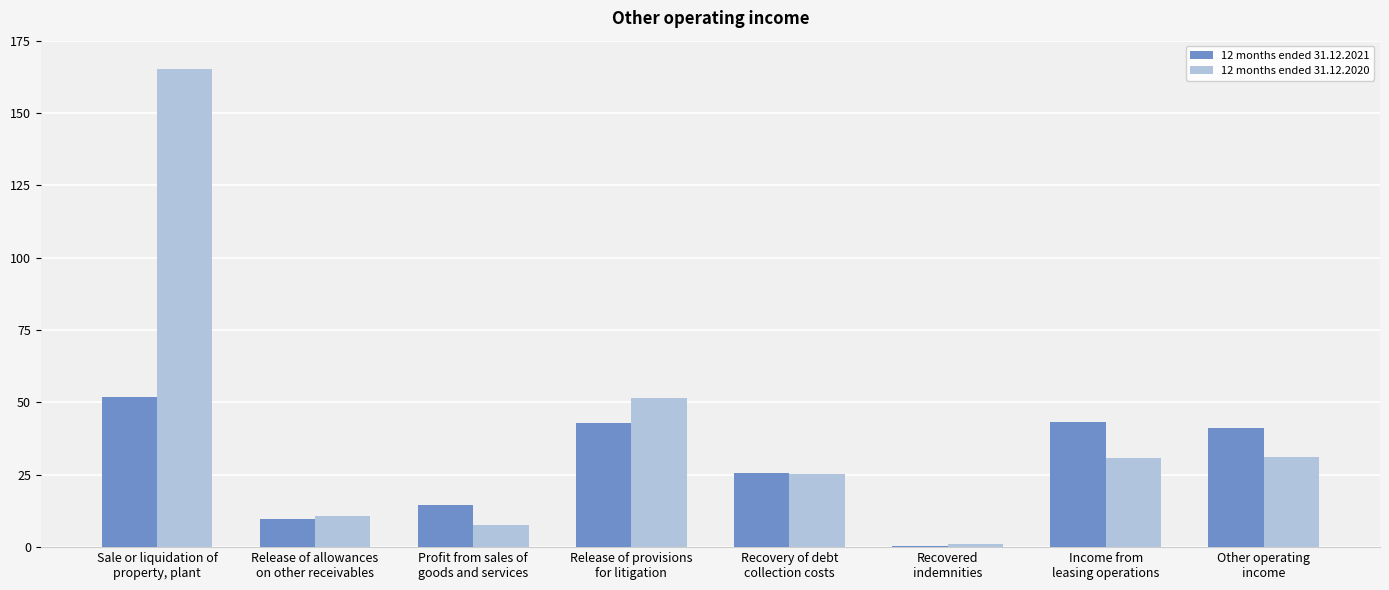

Which series has the largest total across all categories?

12 months ended 31.12.2020